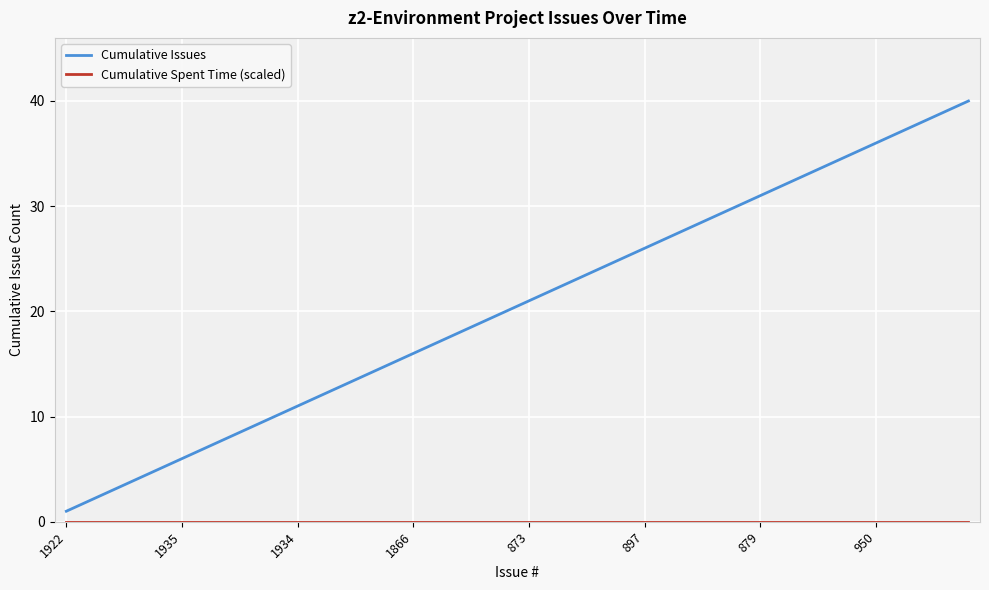

Which series has the largest total across all categories?

Cumulative Issues